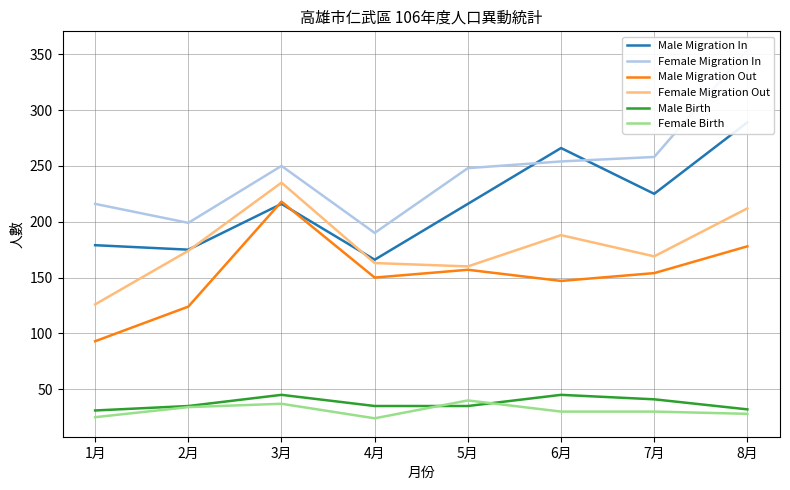

How many Male Birth values are between 35 and 45?

6